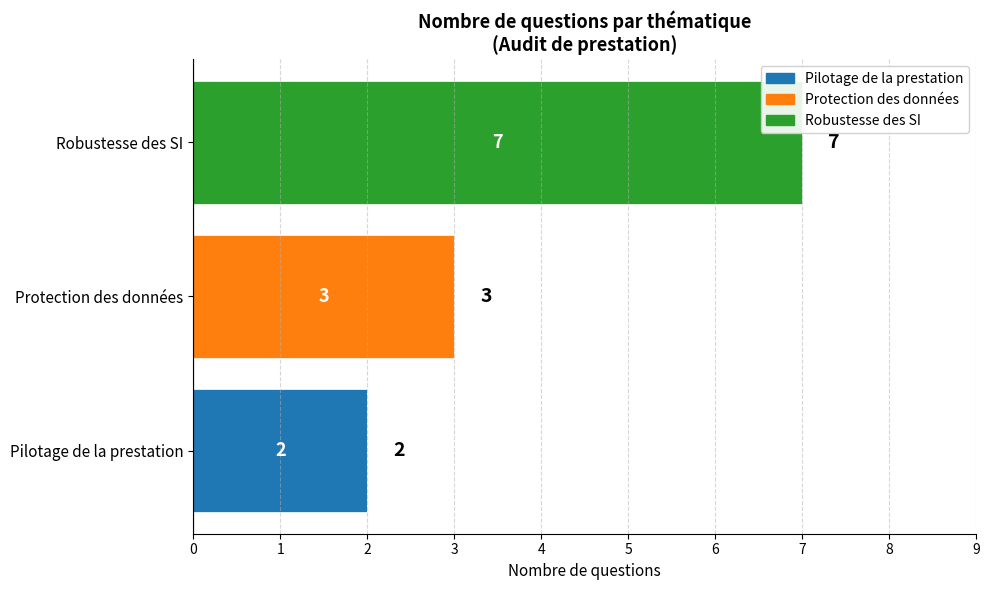

At which label does Pilotage de la prestation reach its peak?

Pilotage de la prestation